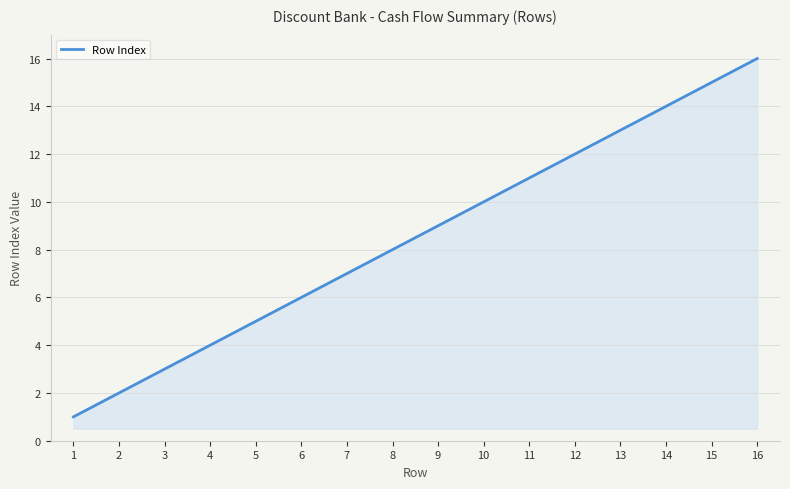

Count the number of data series in this chart.

1